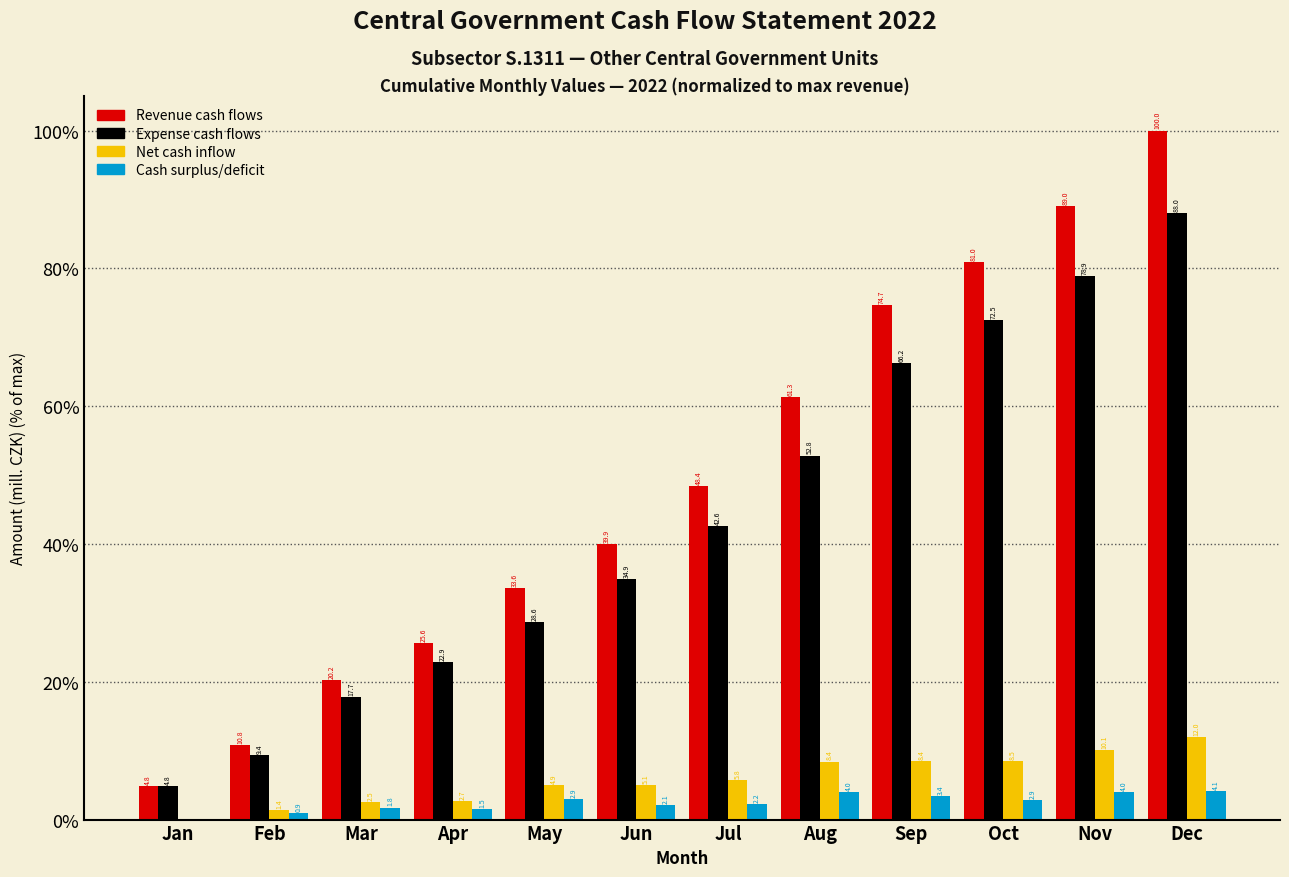

Is it true that Net cash inflow equals 10.1 at Nov?

True